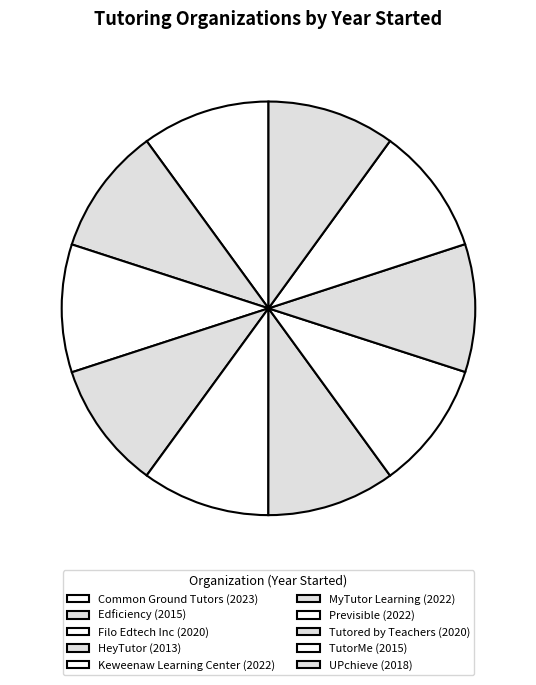

Count the number of slices in the pie.

10